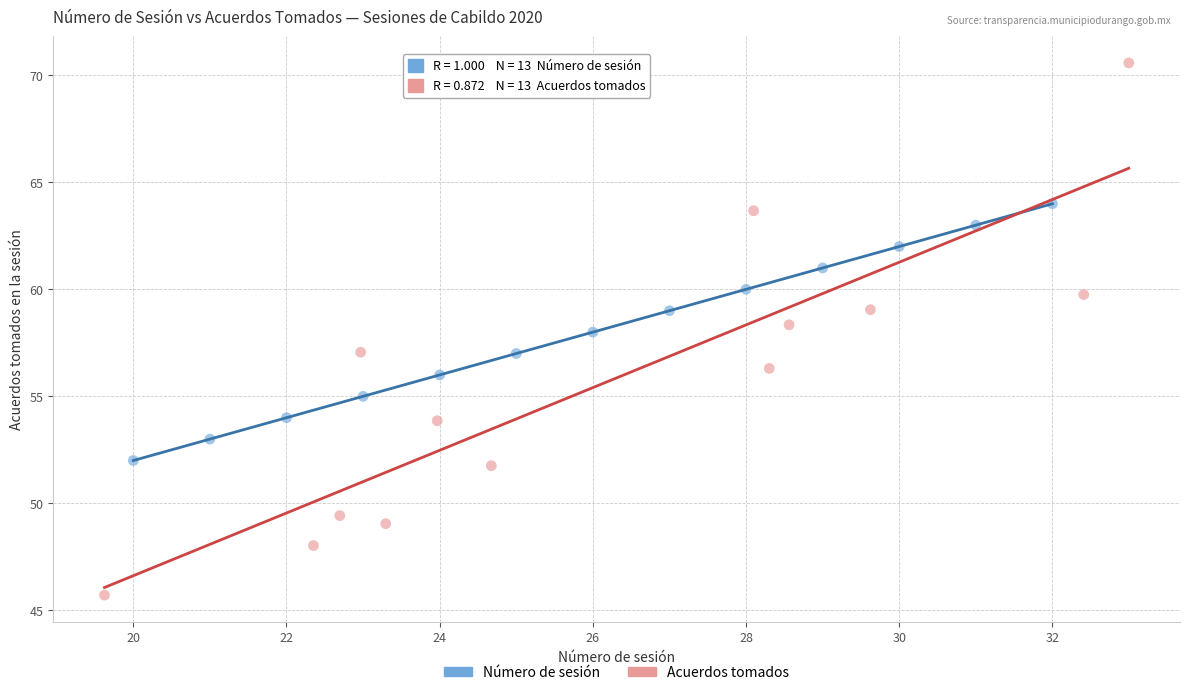

Which series reaches the maximum Y coordinate?

Acuerdos tomados